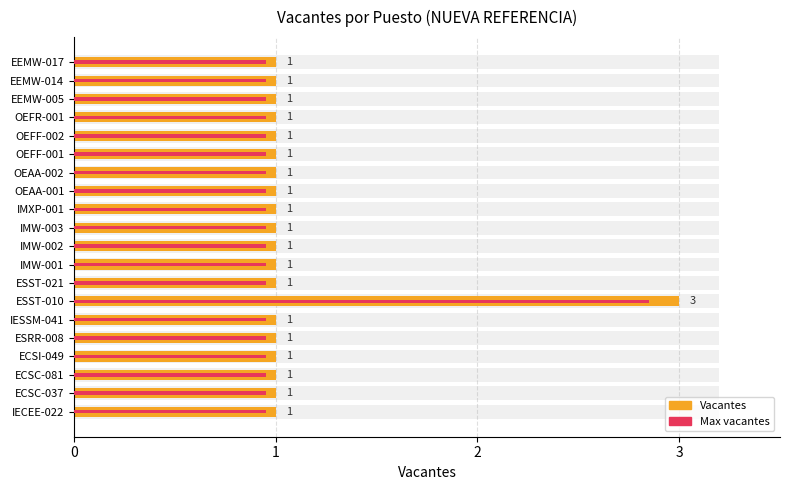

The chart shows a value of 2 at ESRR-008. True or false?

False